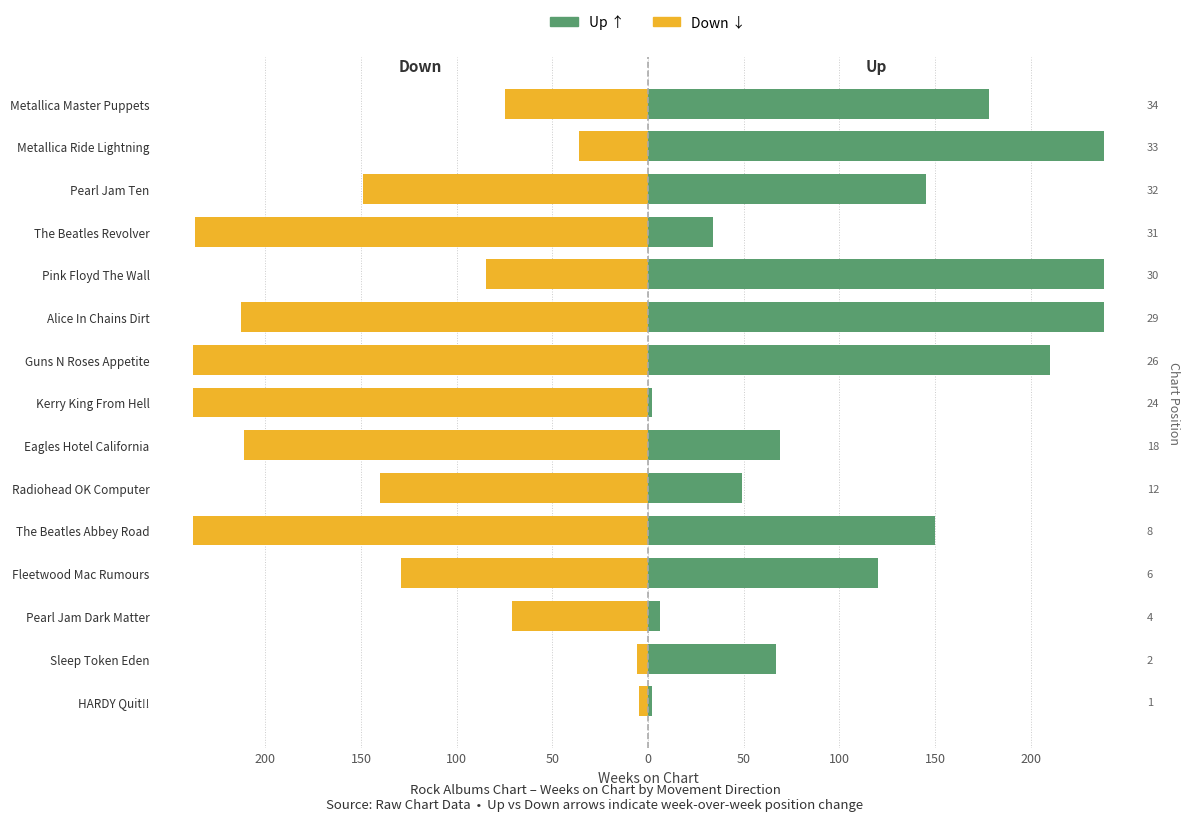

What is the difference between the second highest and second lowest values in the Up series?

236